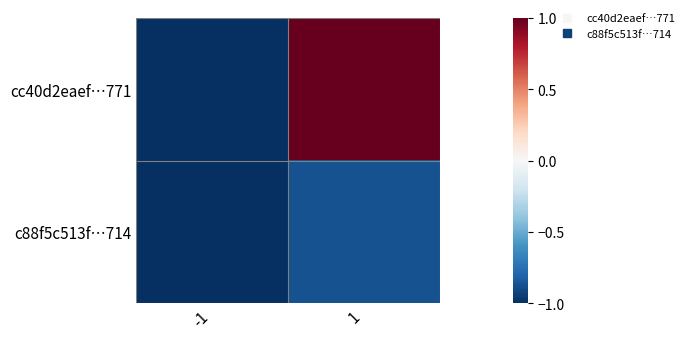

At which category is the sum across all series the highest?

1